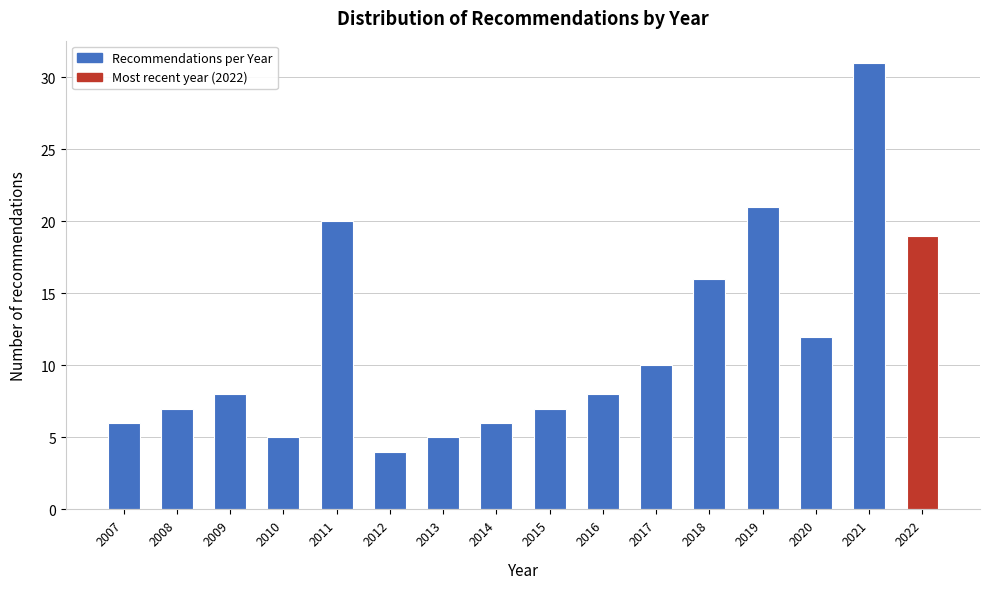

Reading left to right, transcribe all the data shown in this chart.

2007=6	2008=7	2009=8	2010=5	2011=20	2012=4	2013=5	2014=6	2015=7	2016=8	2017=10	2018=16	2019=21	2020=12	2021=31	2022=19